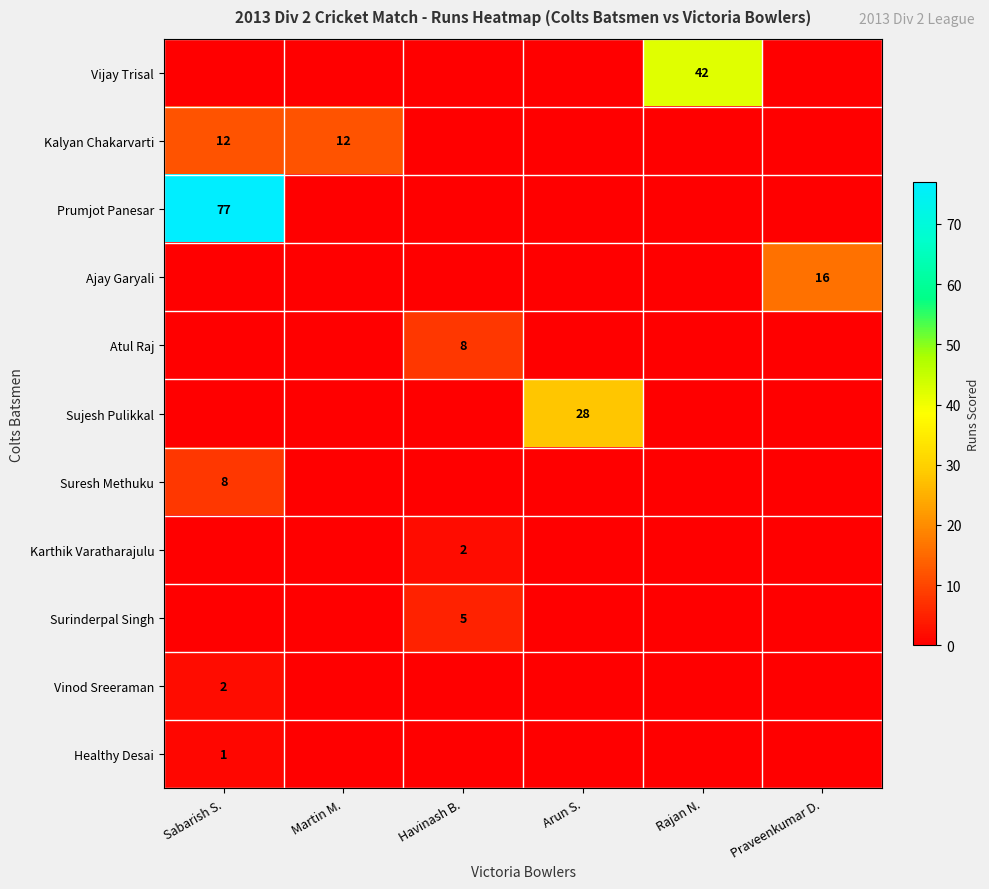

Is it true that Ajay Garyali equals 26 at Praveenkumar D.?

False